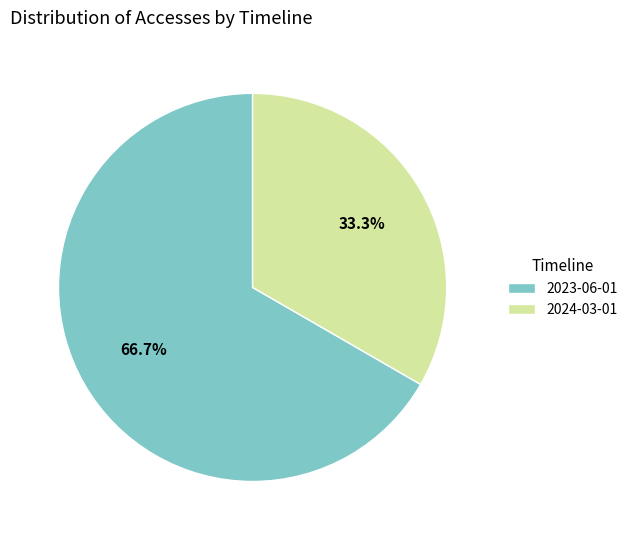

What percentage is NOT represented by 2024-03-01?

66.7%